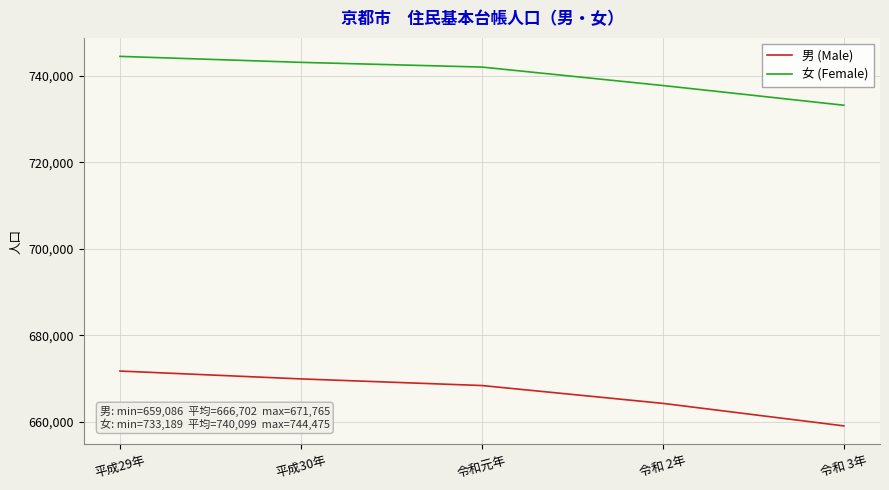

What is the minimum value for 女 (Female)?

733189